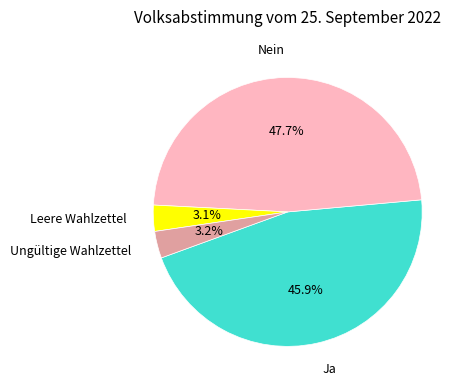

Is it true that Ja is 46% of the pie?

True